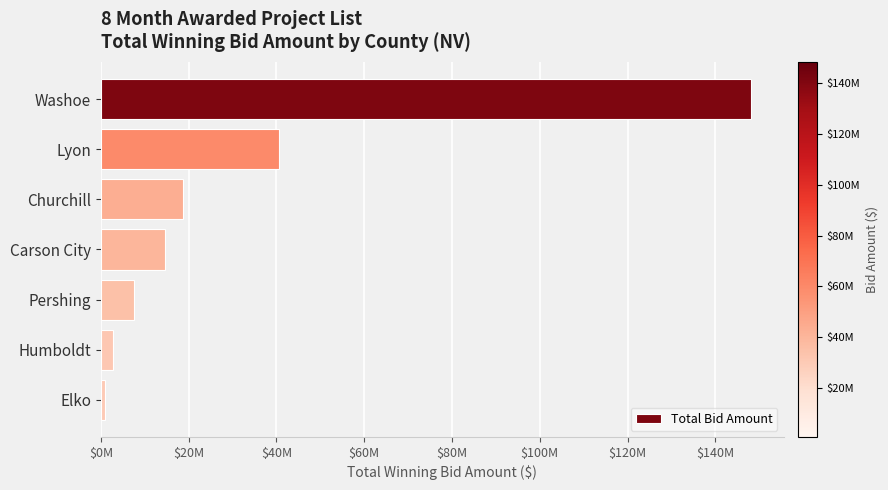

Are the bars grouped side by side (vs. stacked)?

No